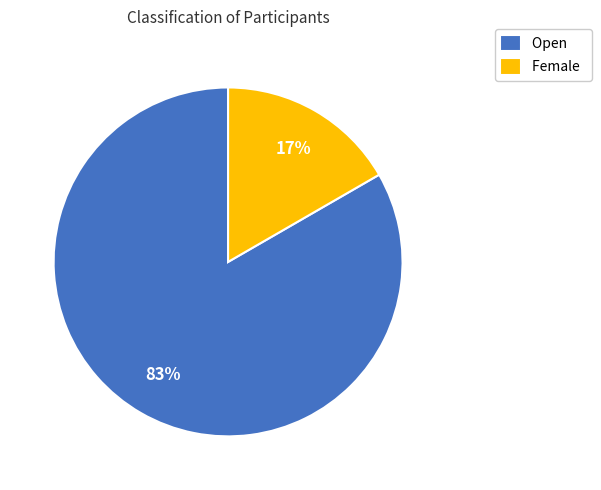

Is there a majority slice in this chart?

Yes